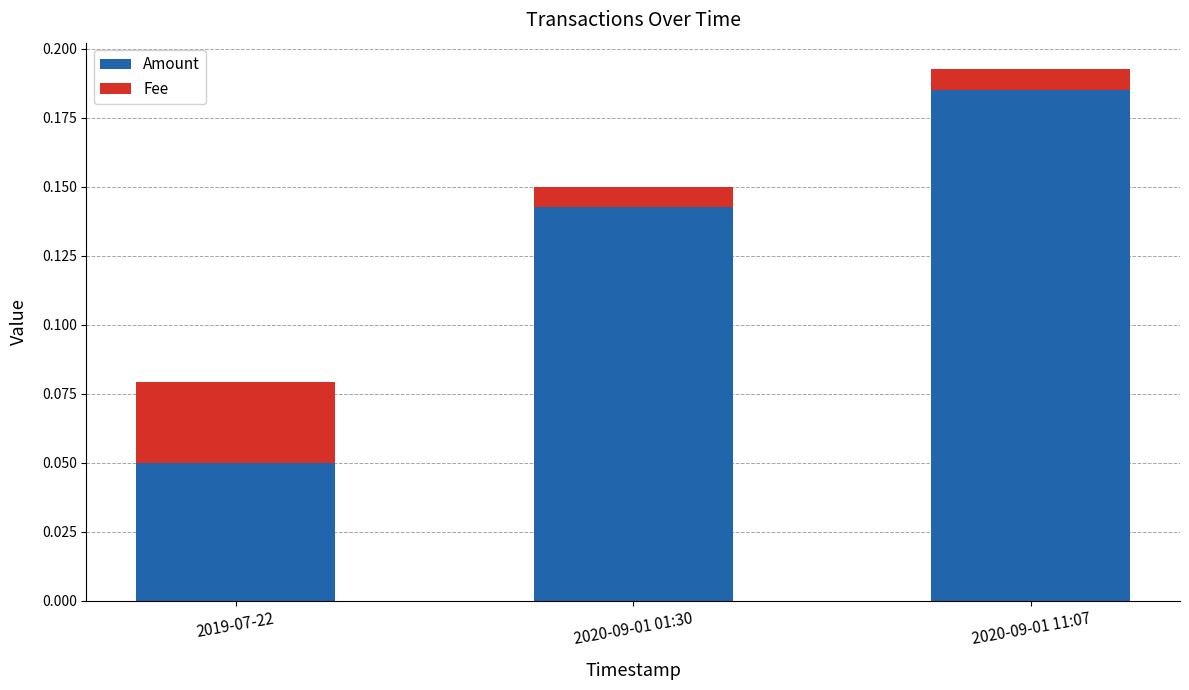

True or false: Amount has a value of 0.1 at 2020-09-01 11:07.

False